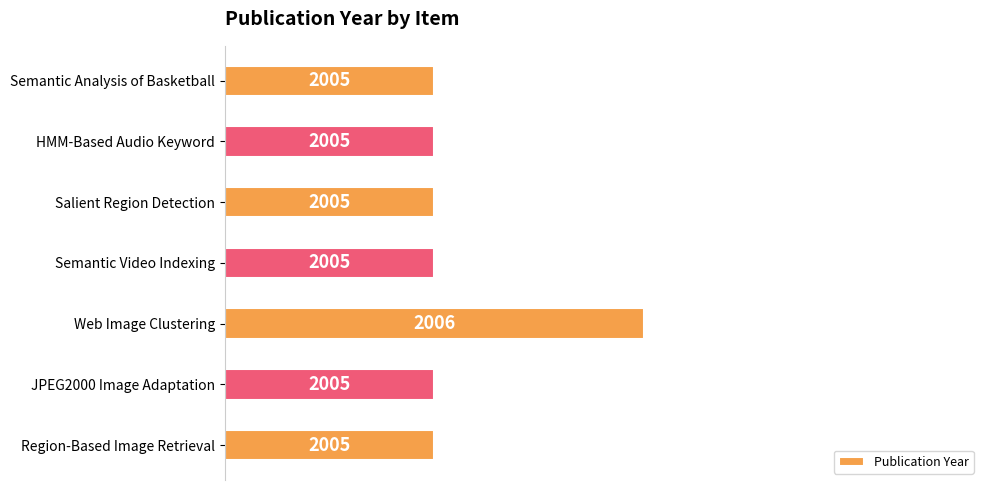

Does the chart contain any negative values?

No